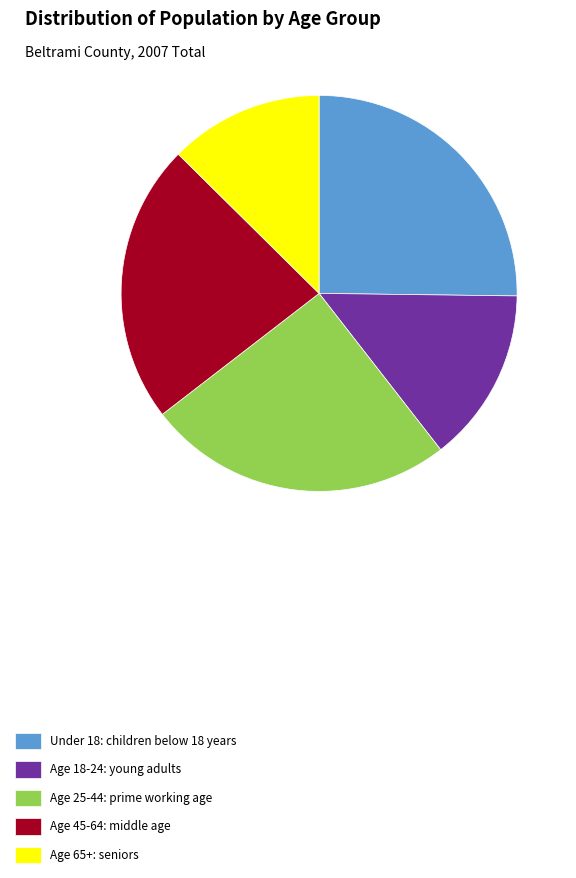

True or false: Age 45-64 accounts for 23% of the total.

True